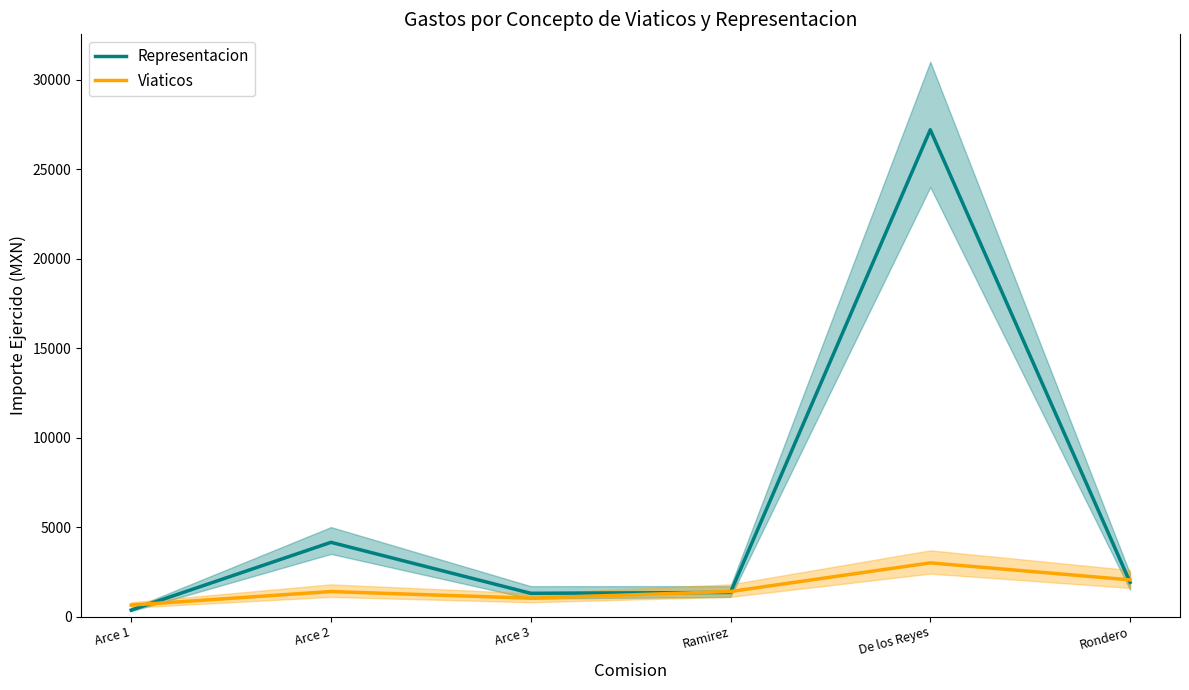

What is the value of the Viaticos point at the 4th from the left?

1400.0